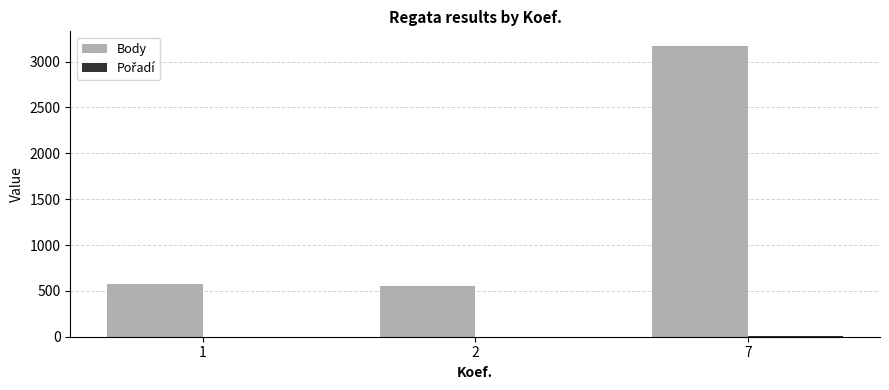

Which series changed the most between 1 and 7?

Body